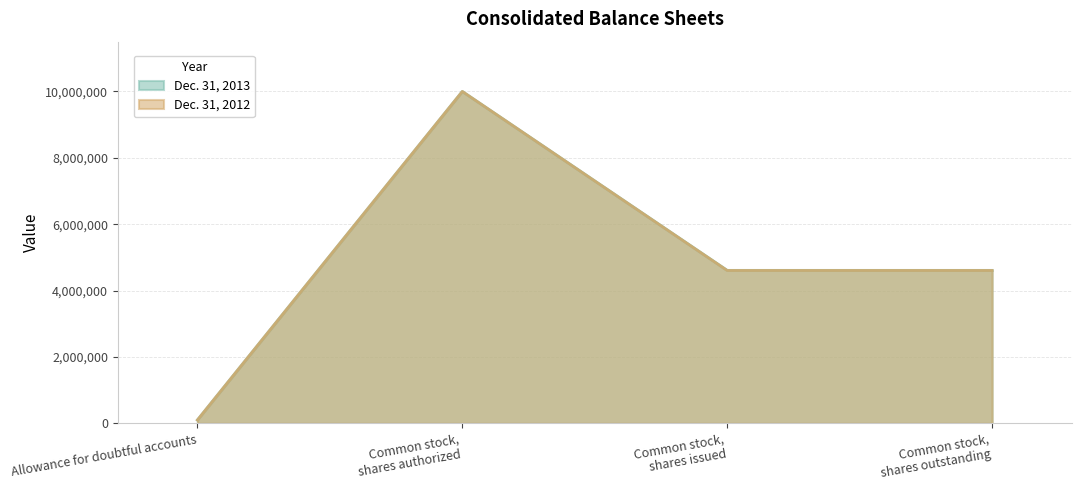

True or false: Dec. 31, 2012 and Dec. 31, 2013 cross at least once.

False